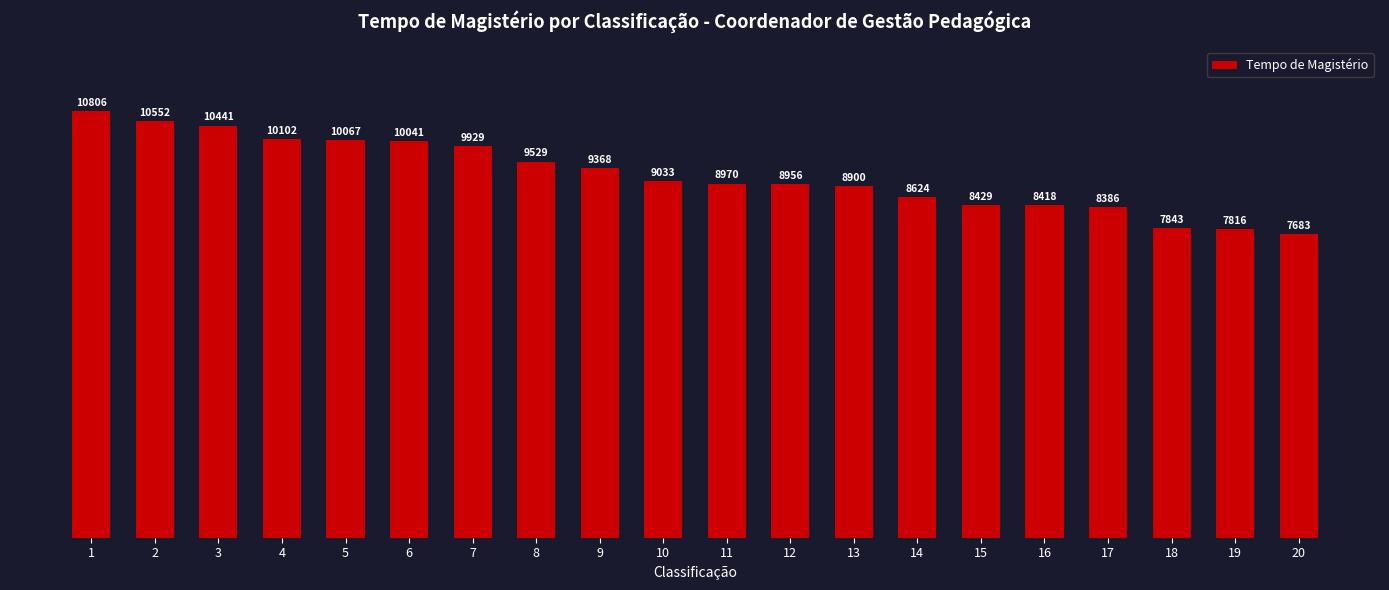

What is the difference between the second highest and minimum values?

2869